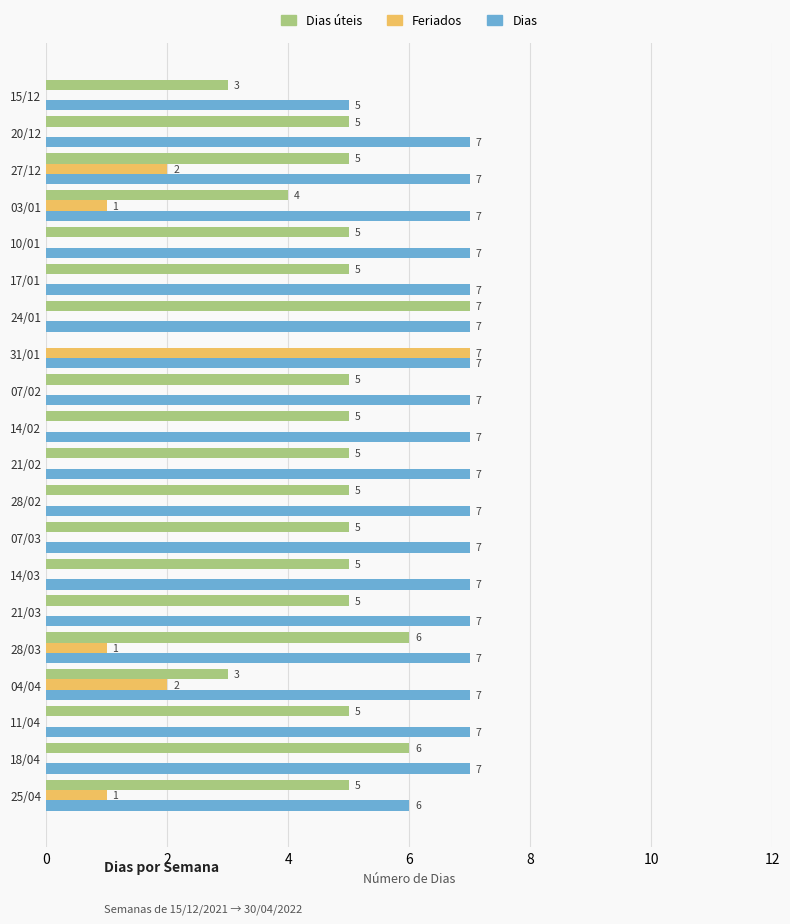

How many distinct data groups are displayed?

3